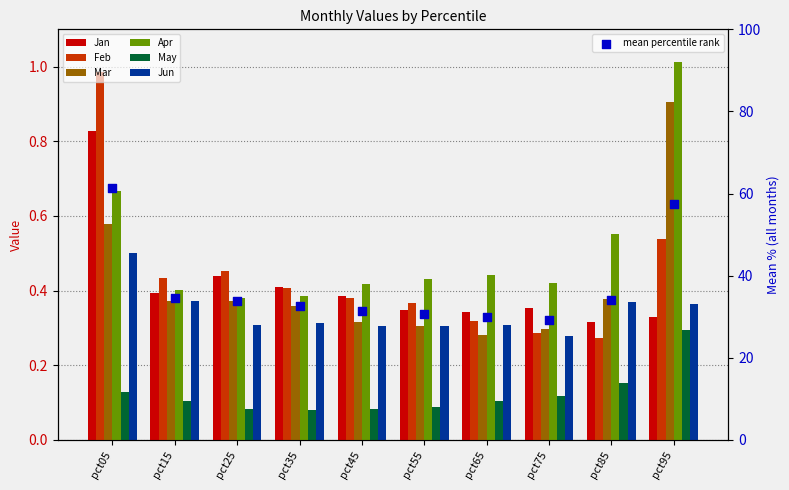

At which category is the sum across all series the highest?

pct05